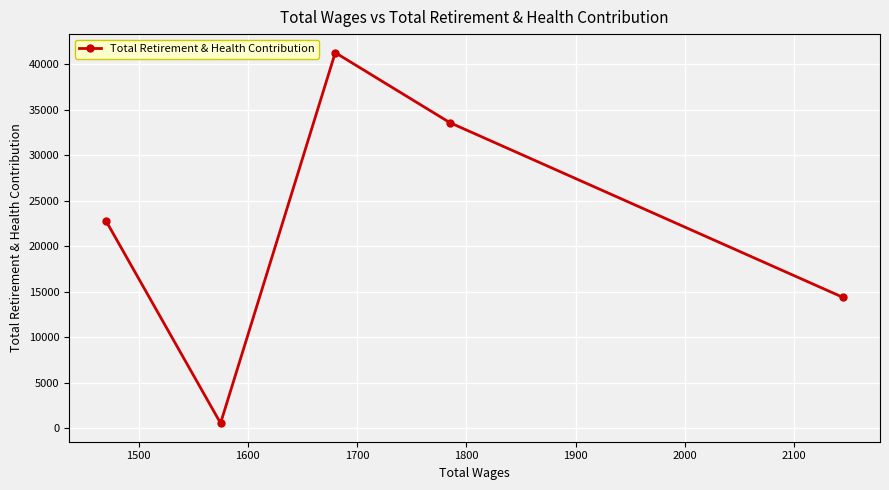

What is the difference between the maximum and minimum values?

40768